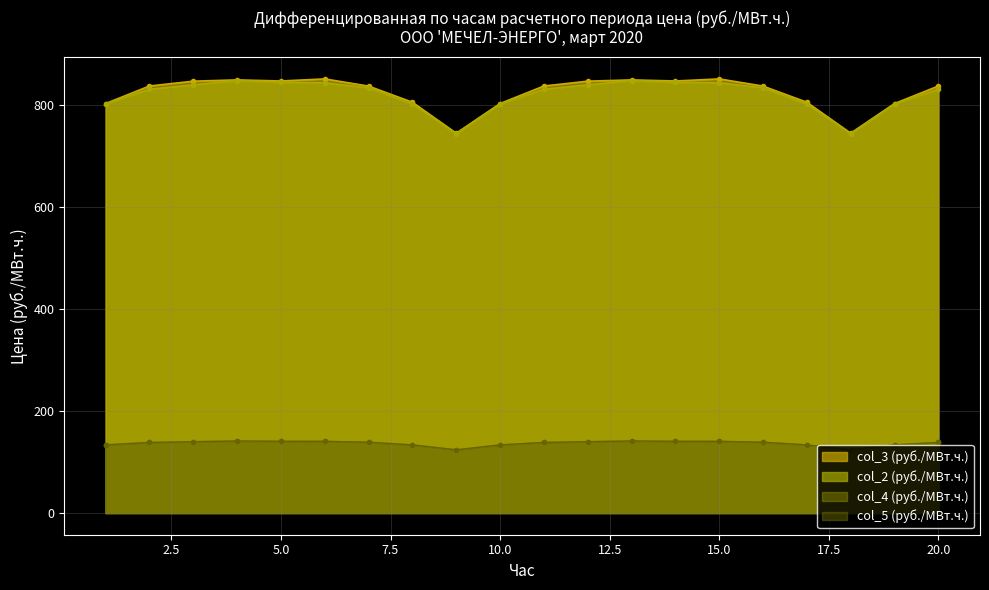

What is the average value of the col_2 series?

820.4